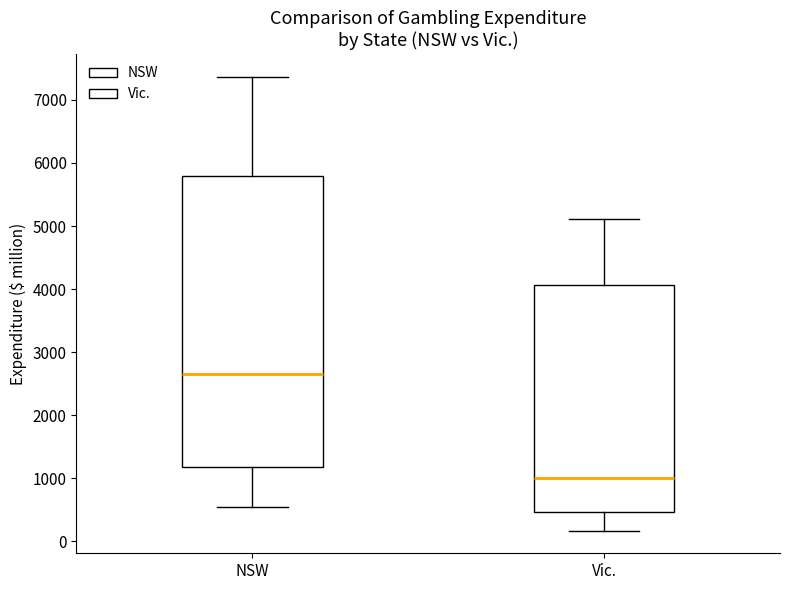

Reading left to right, read every box against the y-axis: the position of its median line, the range the box covers, and the ends of its whiskers. The values are not printed on the chart, so give them approximately, as read against the axis.

NSW: median 2700, box 1200 to 5800, whiskers 500 to 7400
Vic.: median 1000, box 500 to 4100, whiskers 200 to 5100